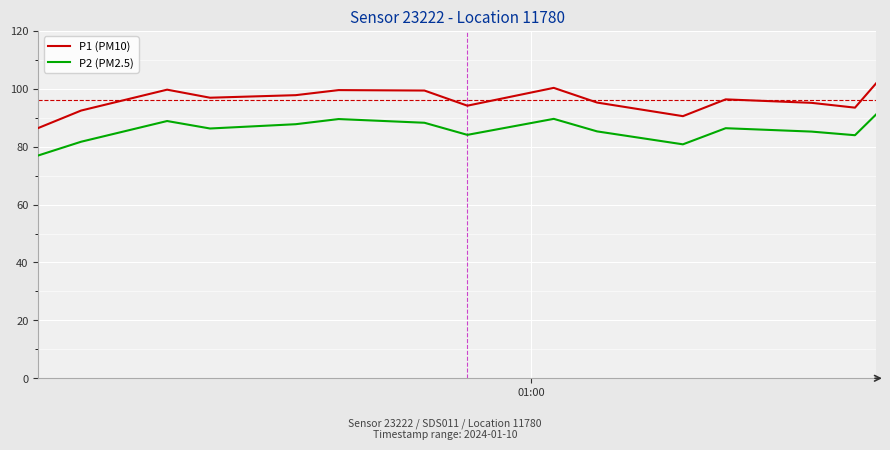

What is the lowest value of the P2 (PM2.5) series?

77.0